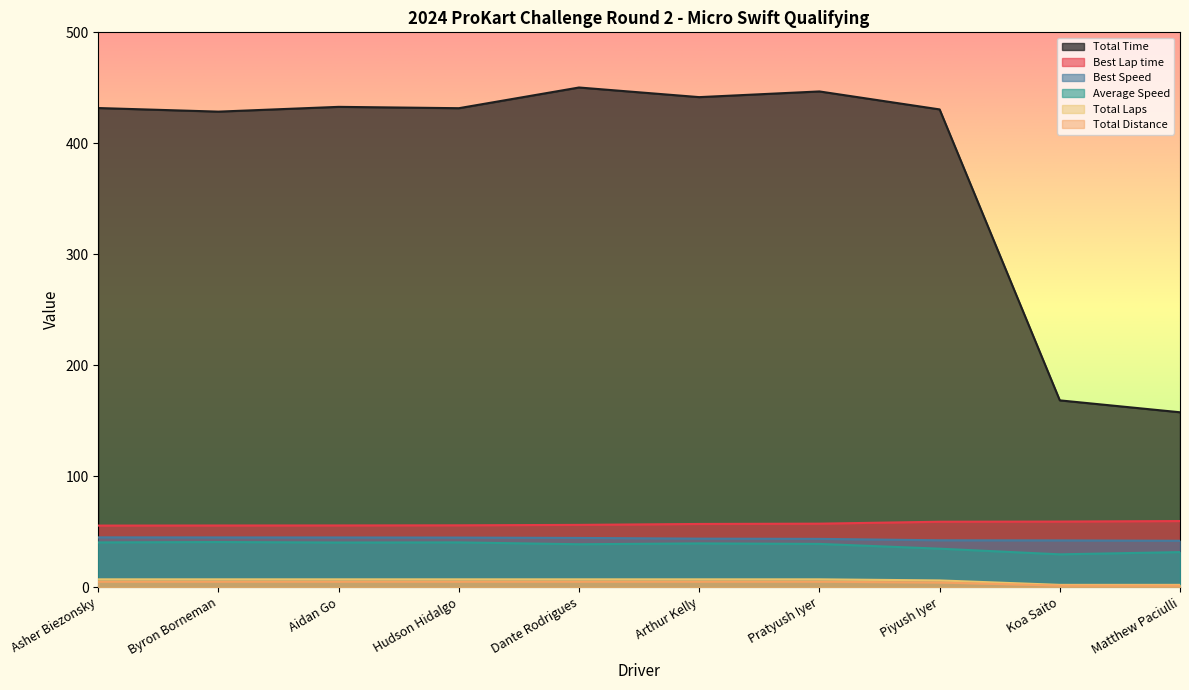

Which label corresponds to the largest value in the chart?

Dante Rodrigues